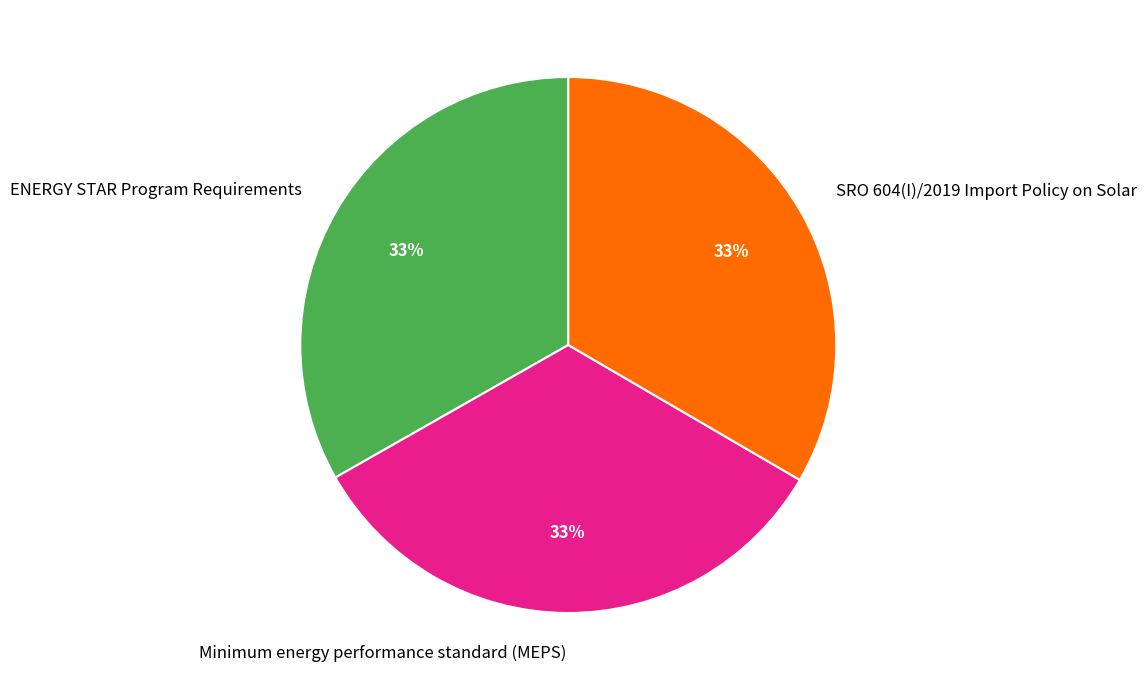

To the nearest percent, what is the combined percentage of SRO 604(I)/2019 Import Policy on Solar and Minimum energy performance standard (MEPS)?

67%